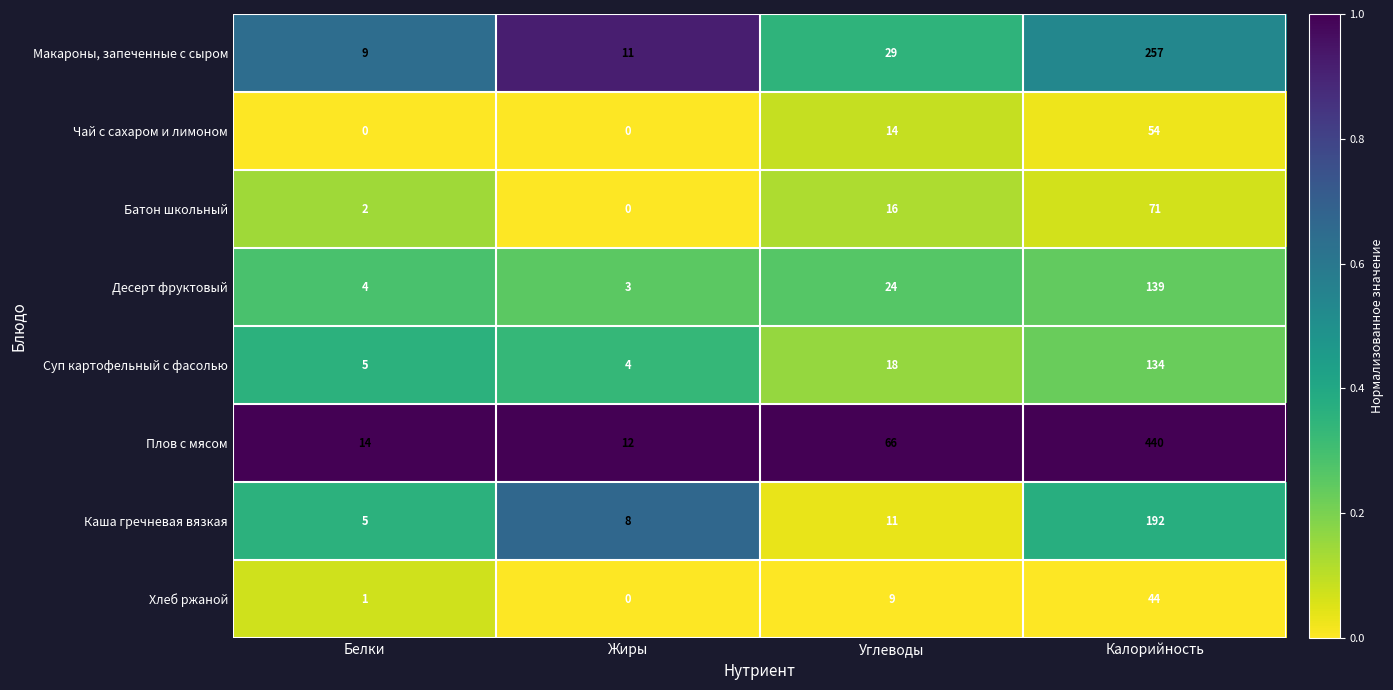

List the series in order of their peak value, lowest first.

Хлеб ржаной, Чай с сахаром и лимоном, Батон школьный, Суп картофельный с фасолью, Десерт фруктовый, Каша гречневая вязкая, Макароны, запеченные с сыром, Плов с мясом